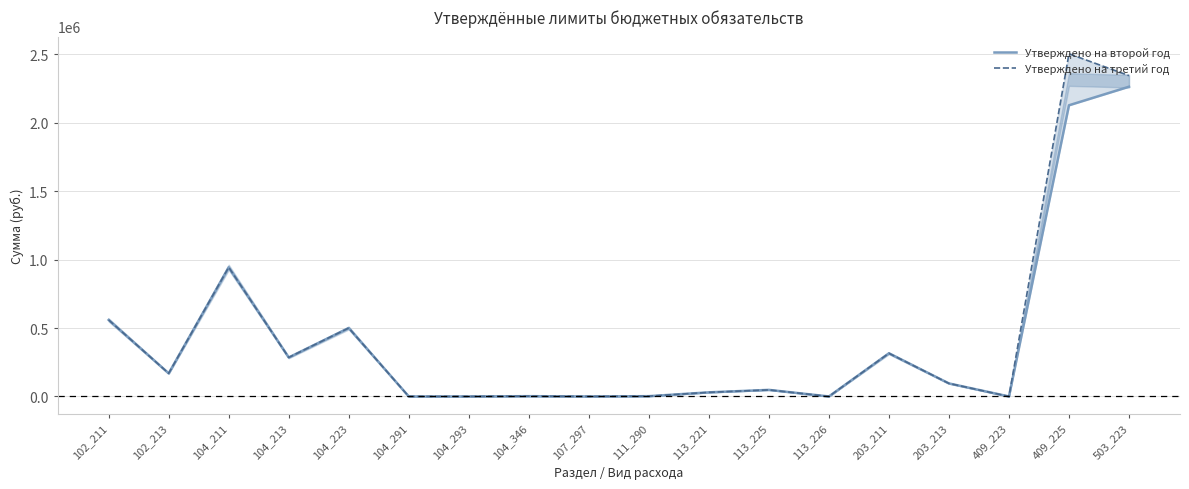

True or false: Утверждено на второй год and Утверждено на третий год cross at least once.

False